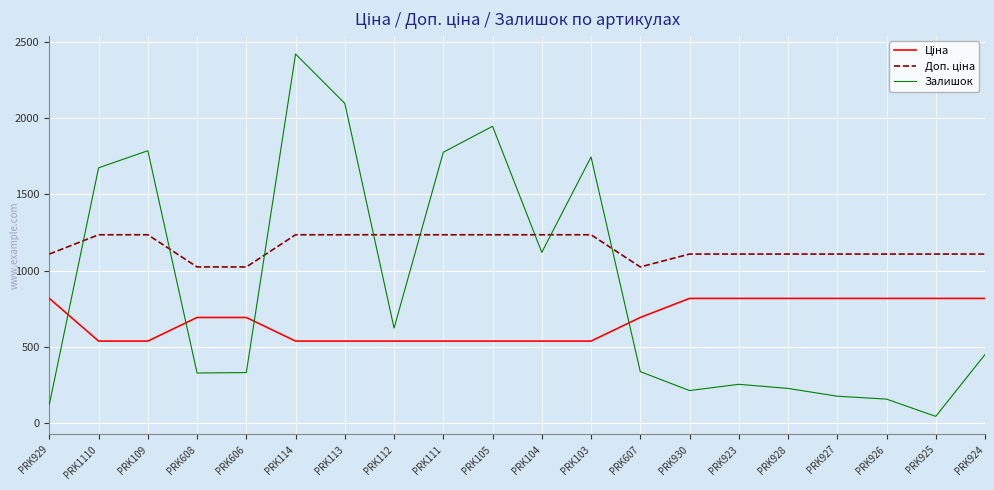

At how many categories does at least one series exceed 1199?

9